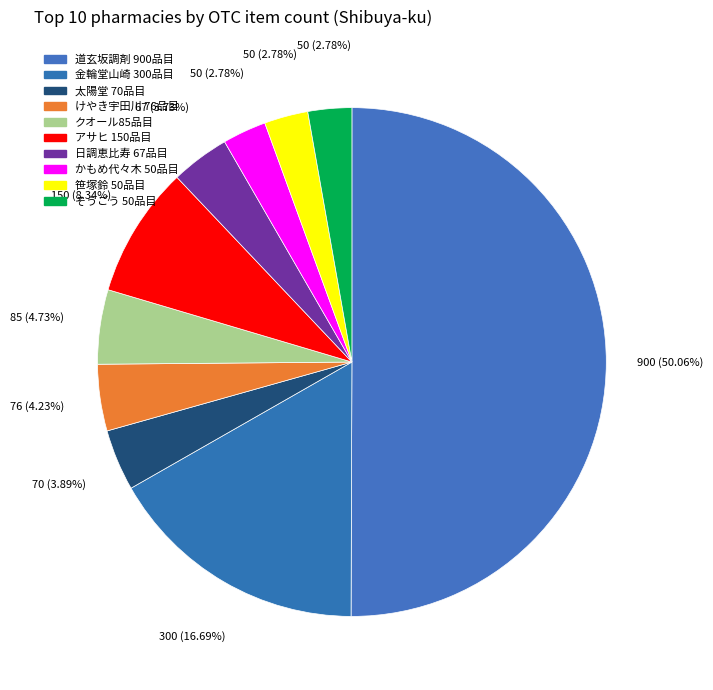

How many segments does this pie chart have?

10